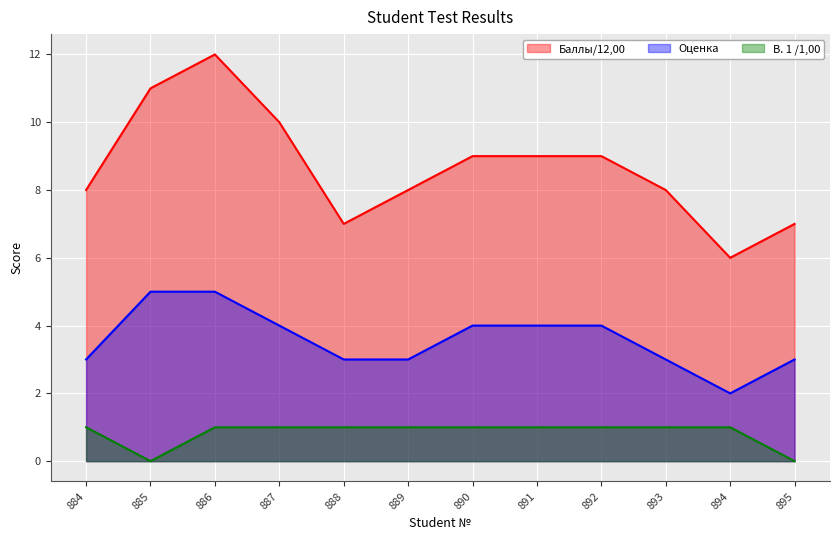

True or false: В. 1 /1,00 and Оценка cross at least once.

False